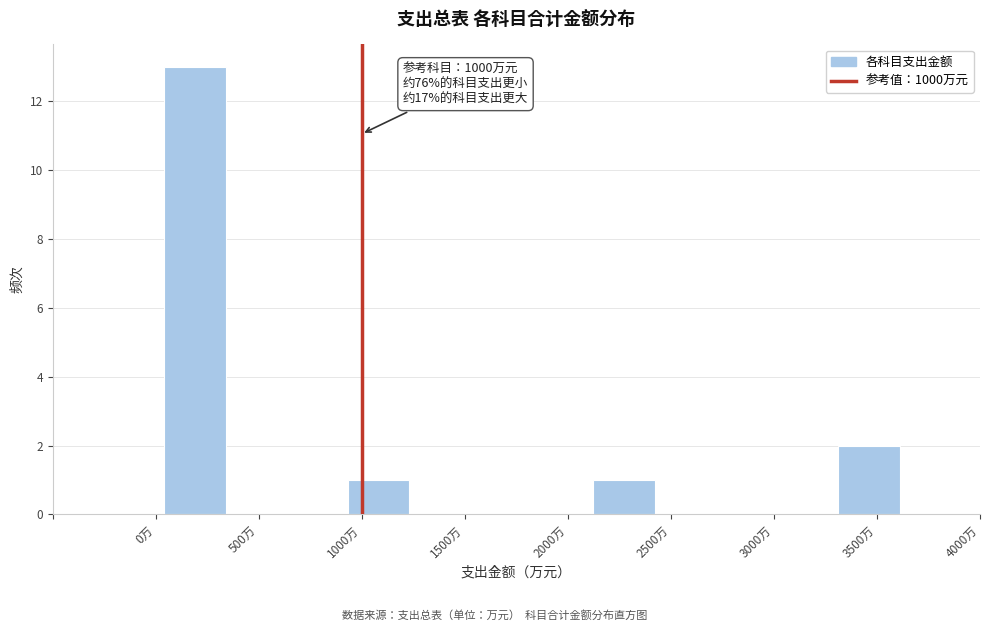

Which range on the x-axis has the tallest bar?

50 to 350